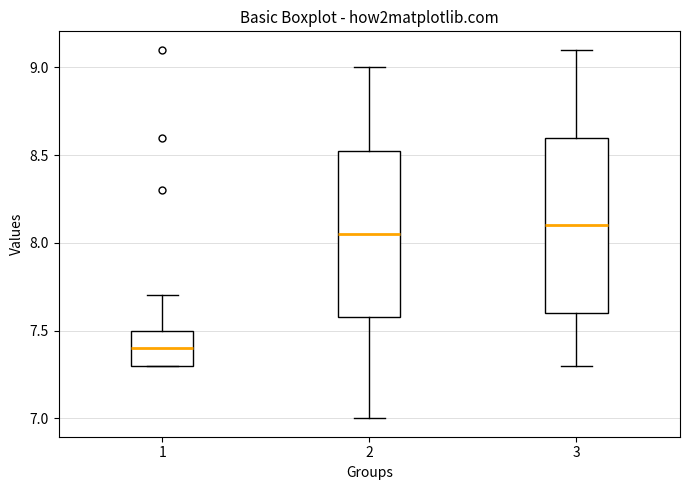

Which box has the lowest median line?

1